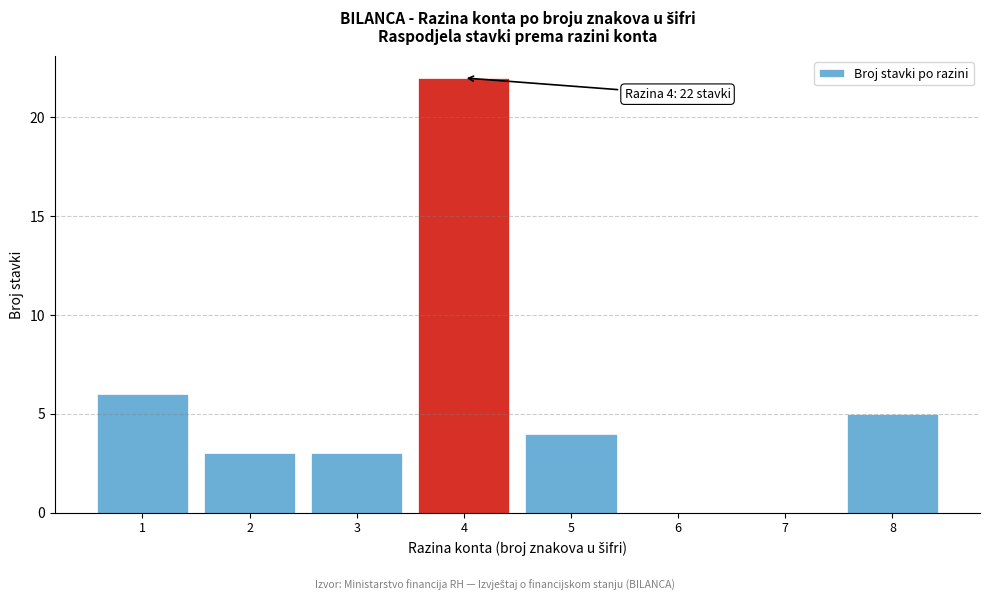

Reading left to right, what are all the values shown in this chart?

1=6	2=3	3=3	4=22	5=4	6=0	7=0	8=5